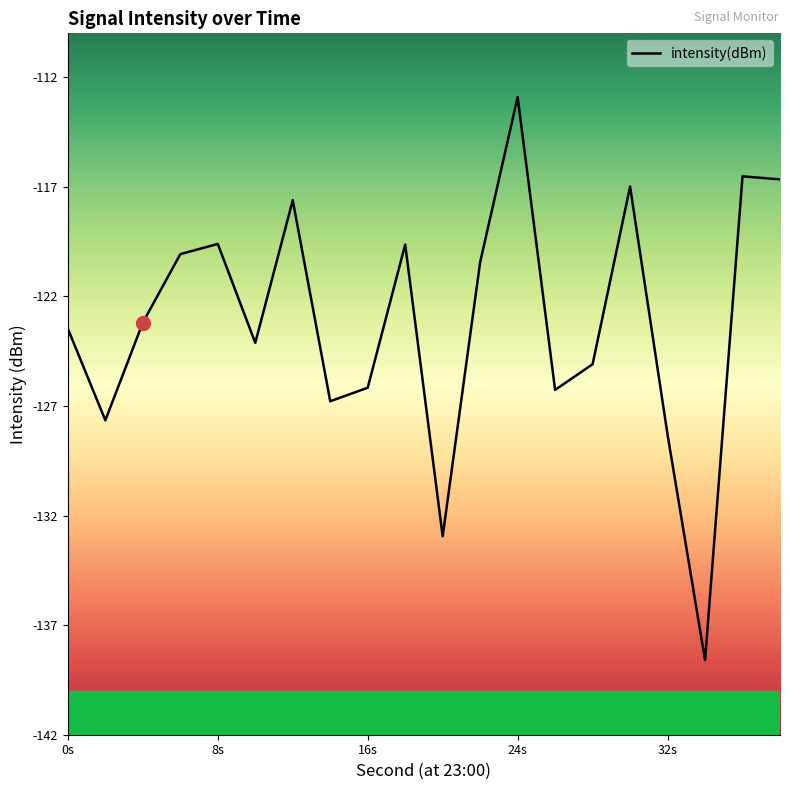

How many lines are shown in the chart?

1